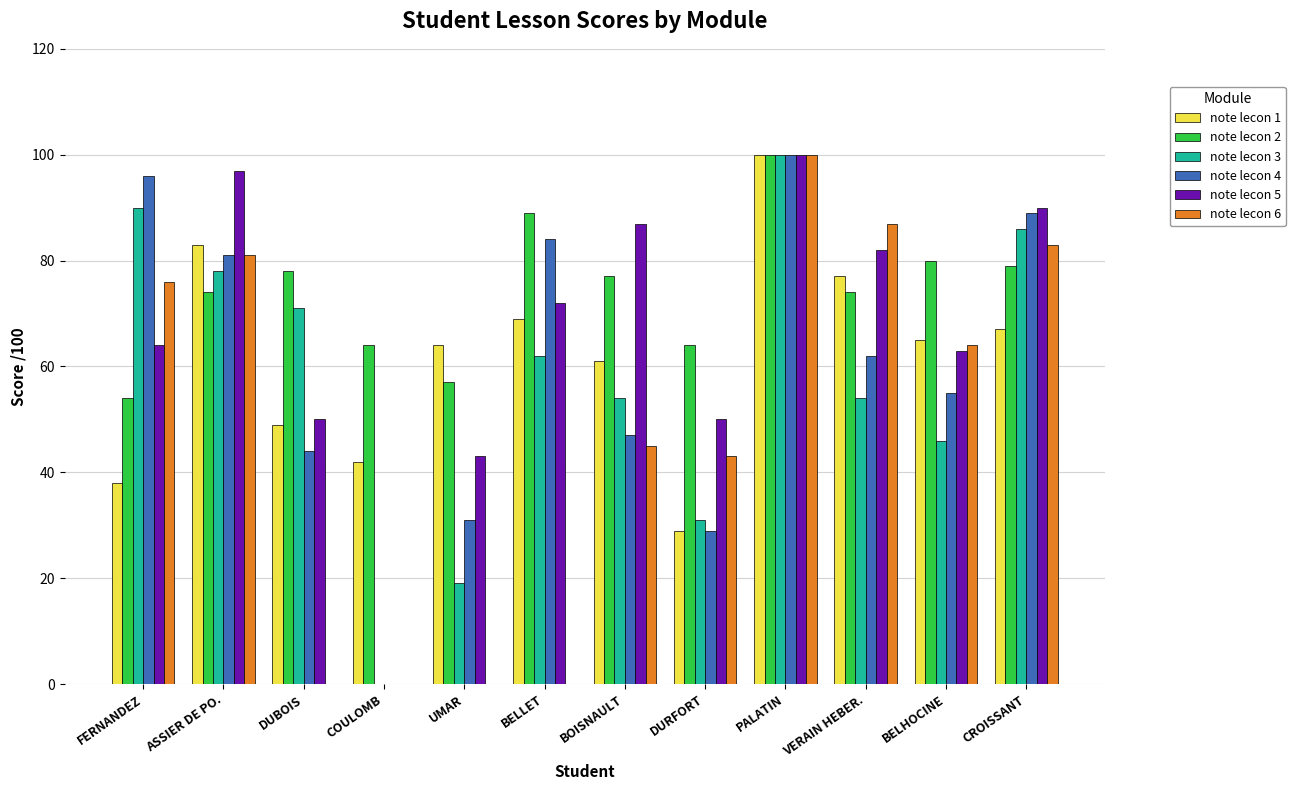

The value of note lecon 2 at PALATIN is 31. True or false?

False